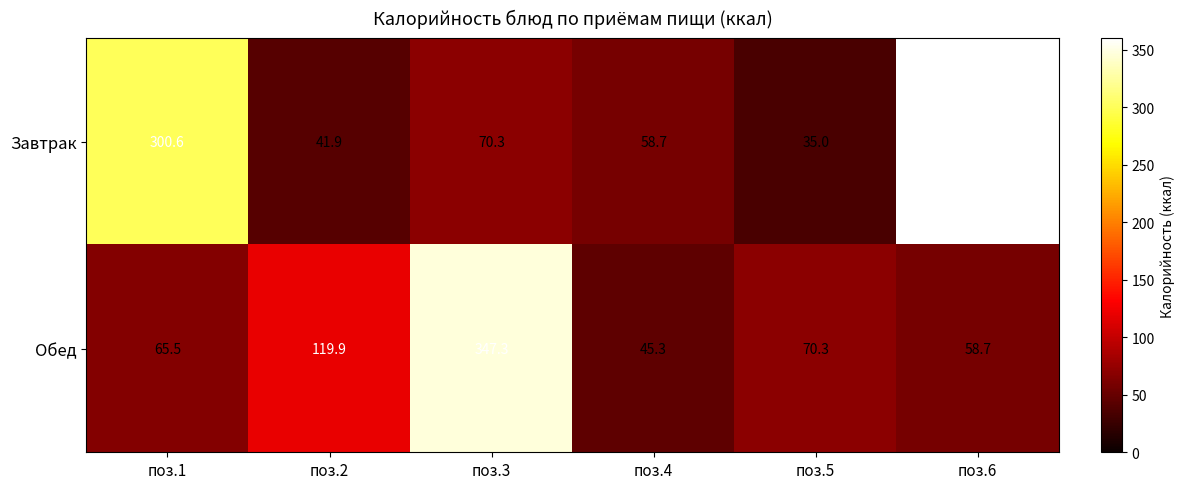

What is the average value of the Обед series?

117.8